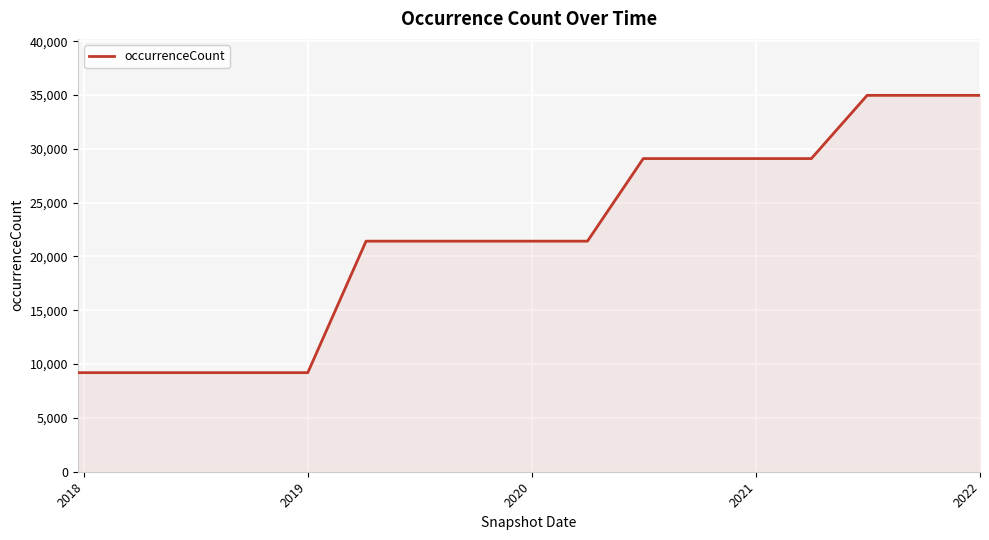

What is the difference between the maximum and minimum values?

25762